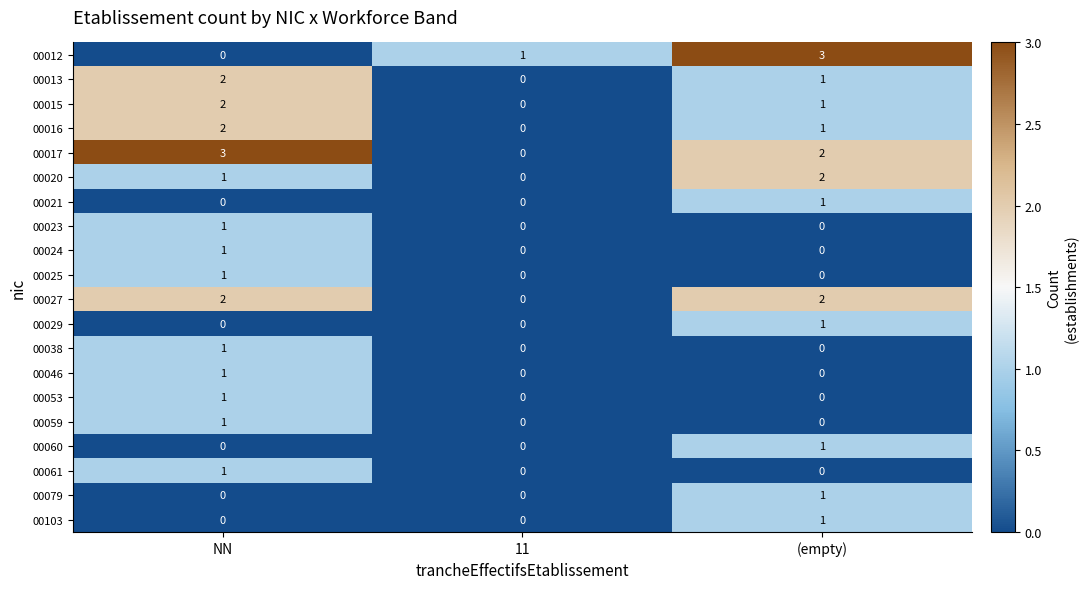

What is the spread (max minus min) of values at NN?

3